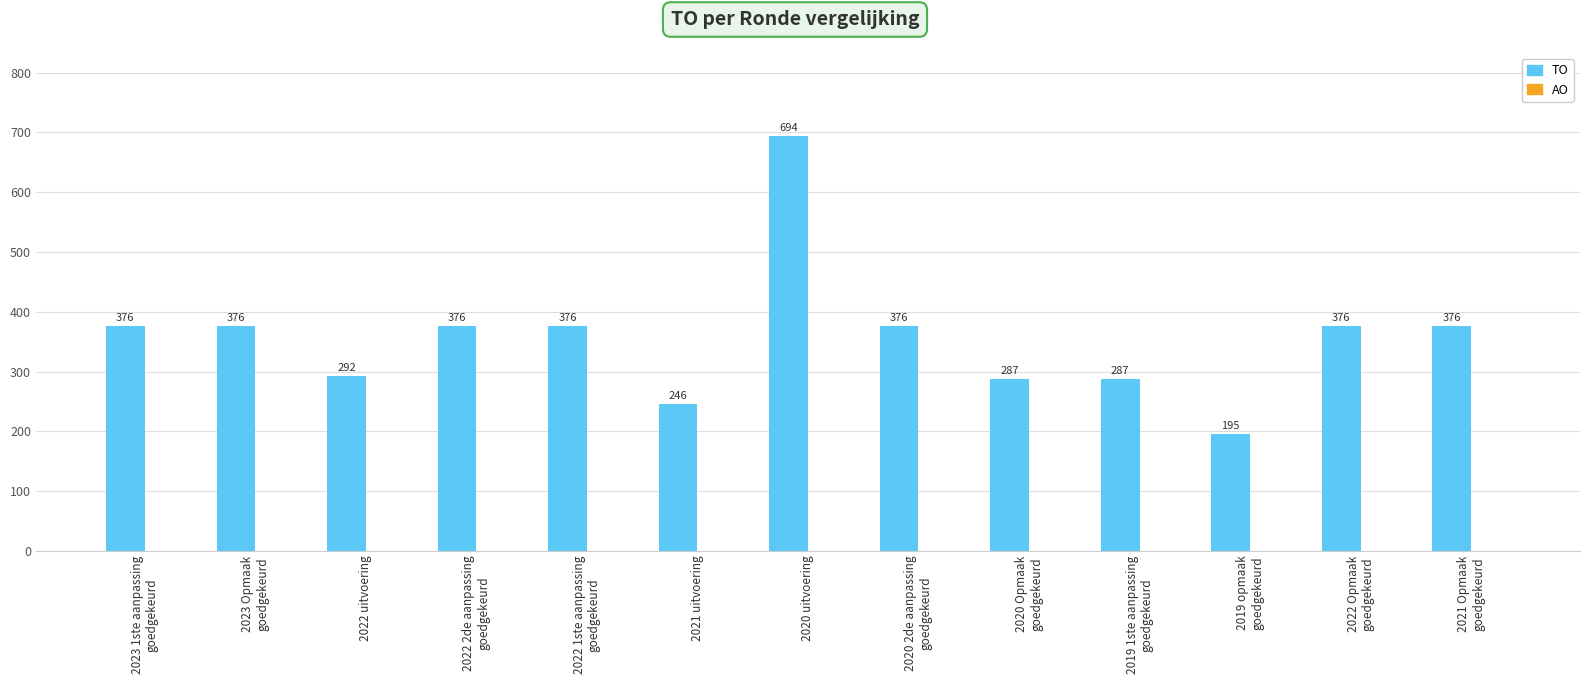

What is the smallest value displayed?

195